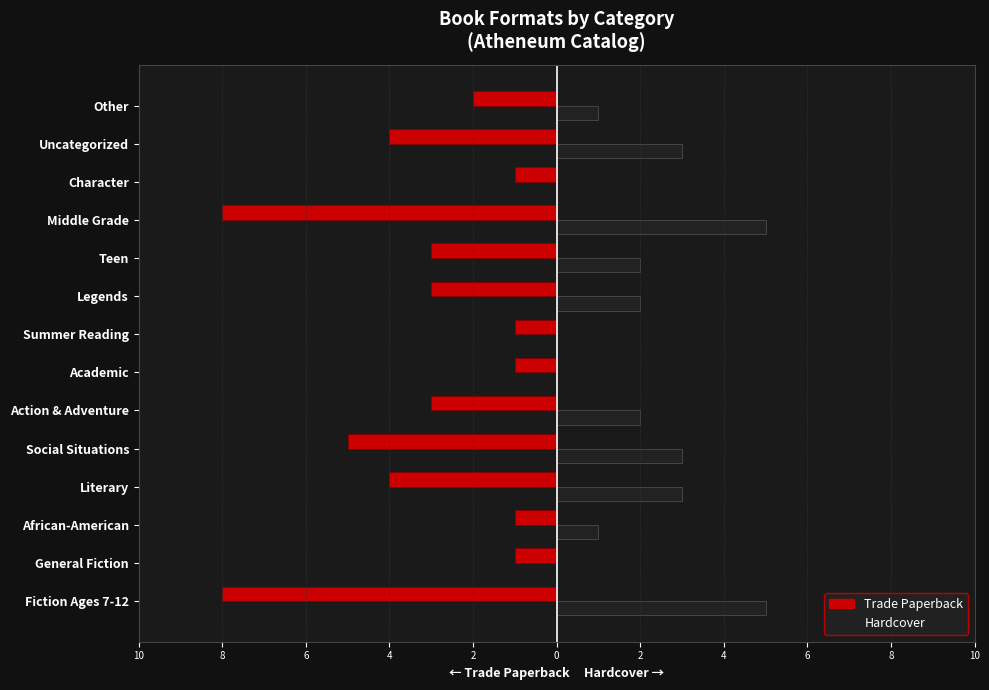

What are all the series names shown in the legend?

Trade Paperback, Hardcover